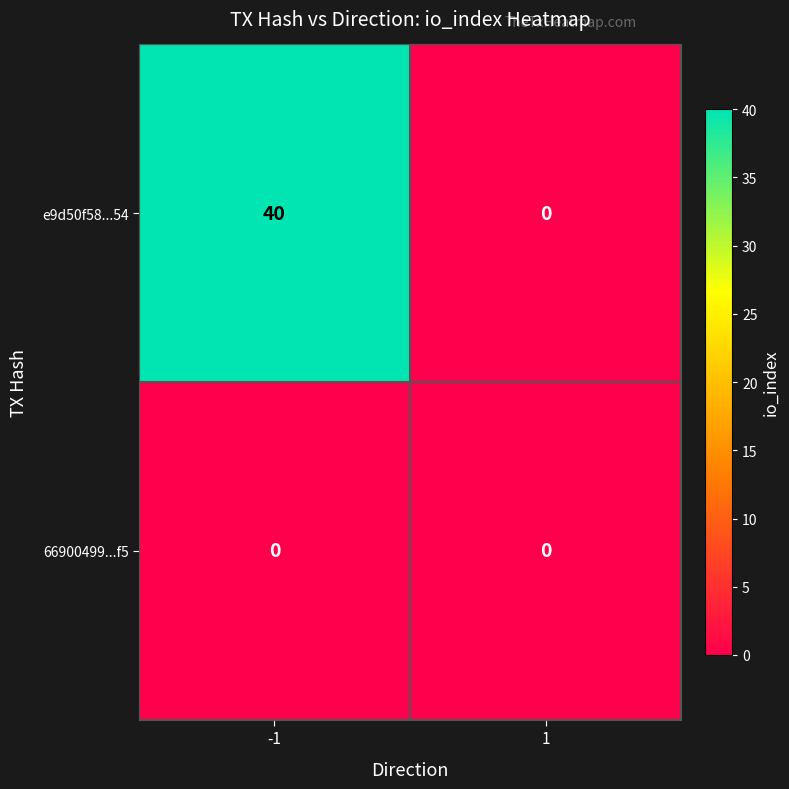

Reading left to right, extract all data points from this chart.

e9d50f58...54: -1=40	1=0
66900499...f5: -1=0	1=0